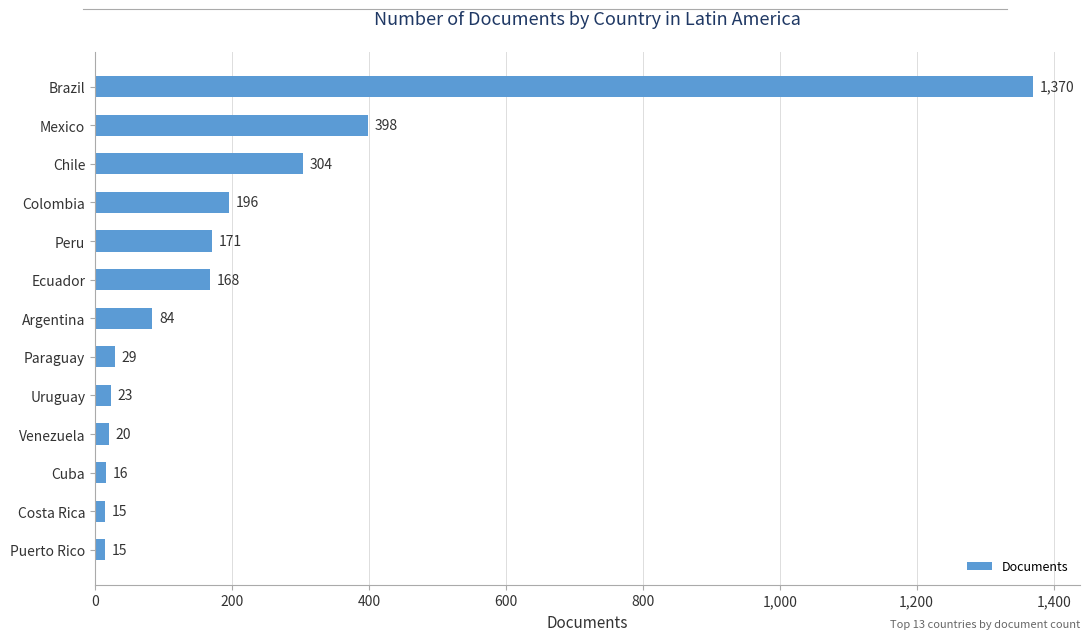

Is it true that the value at Brazil is 1890?

False